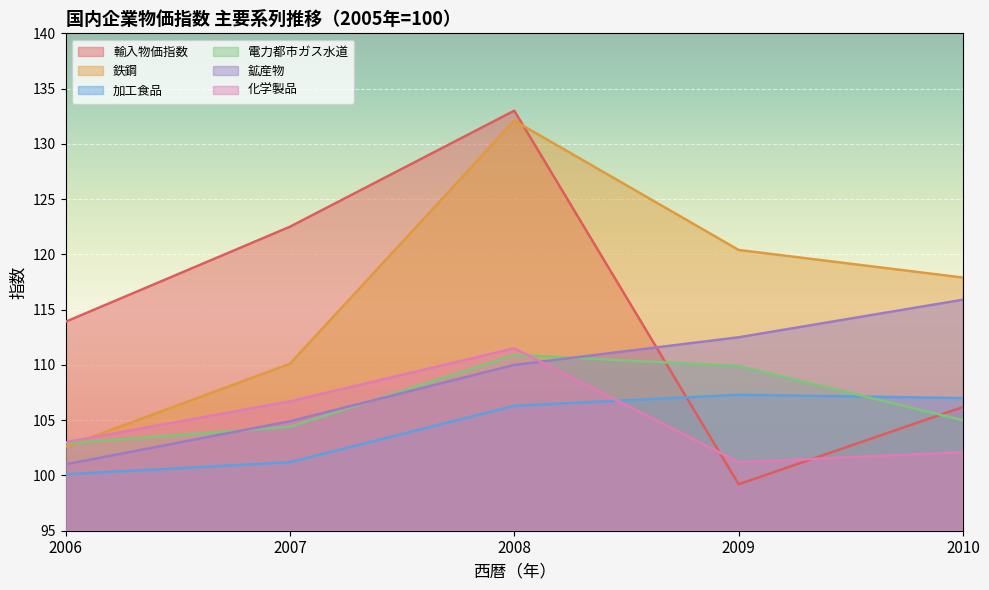

Reading right to left, what are all the values shown in this chart?

輸入物価指数: 106.2	99.2	133.0	122.5	113.9
鉄鋼: 117.9	120.4	132.1	110.1	102.6
加工食品: 107.0	107.3	106.3	101.2	100.1
電力都市ガス水道: 105.0	109.9	110.9	104.4	102.9
鉱産物: 115.9	112.5	110.0	104.9	101.0
化学製品: 102.1	101.2	111.5	106.7	103.0